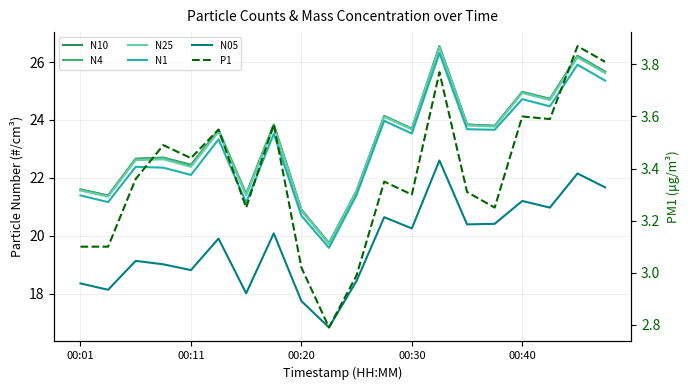

What is the difference between the N05 values at 18 and 14?

1.8